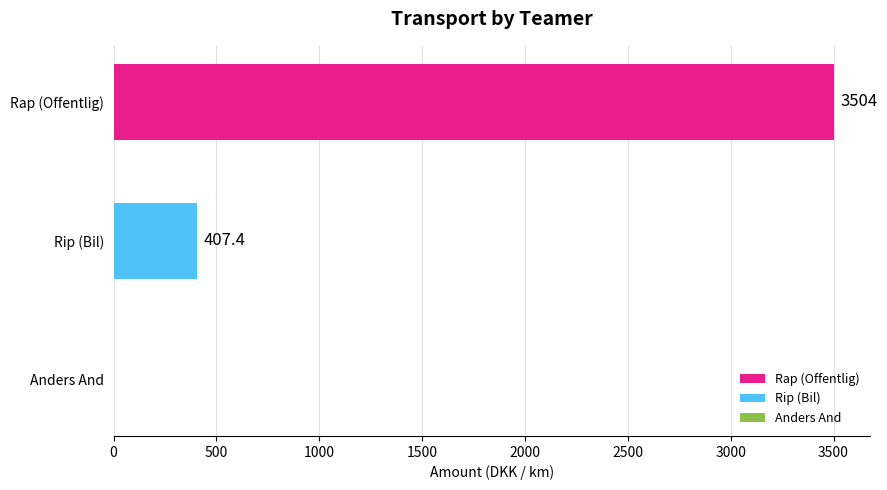

What is the total value across all series at Rip?

407.4